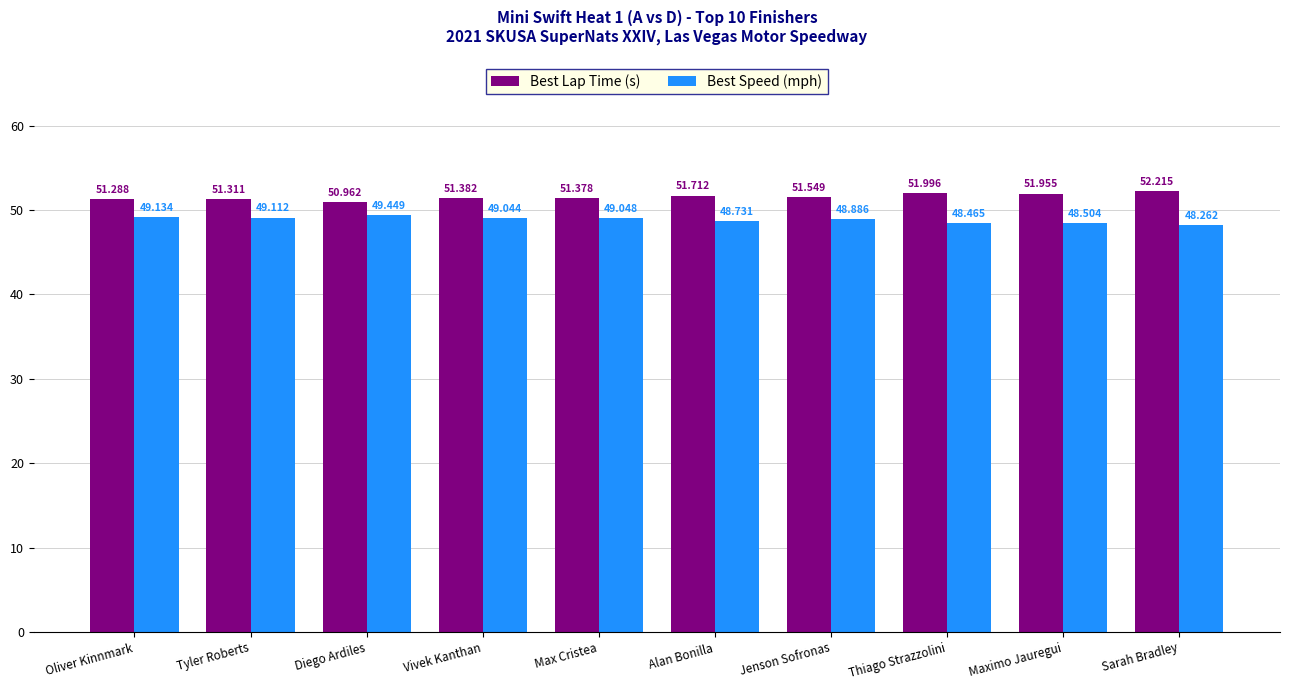

What is the label of the 7th bar from the left?

Jenson Sofronas